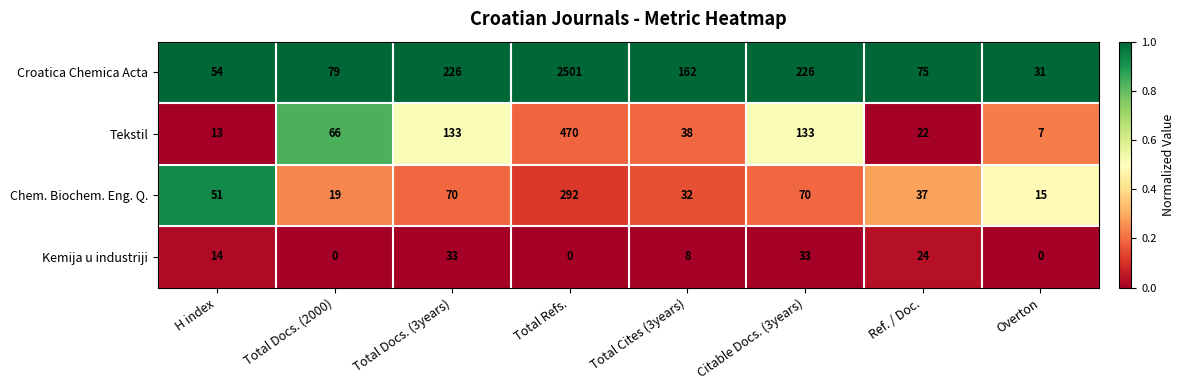

Rank the series by their maximum value, from highest to lowest.

Croatica Chemica Acta, Tekstil, Chem. Biochem. Eng. Q., Kemija u industriji